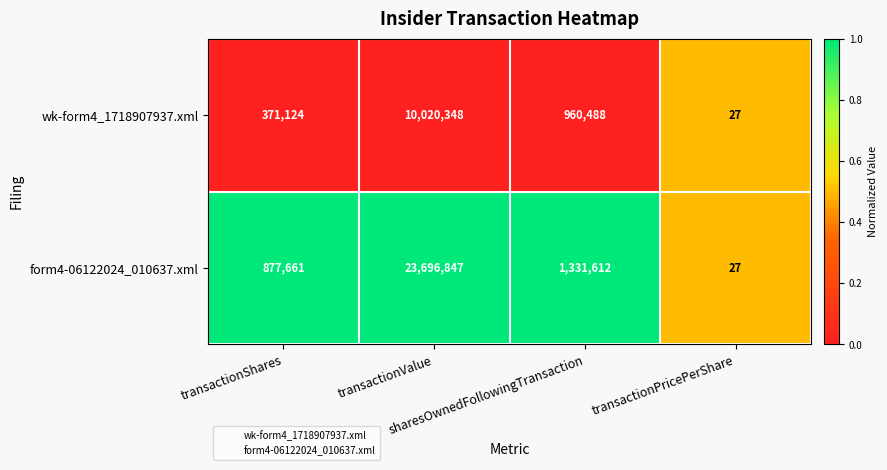

List the series in order of their peak value, highest first.

form4-06122024_010637.xml, wk-form4_1718907937.xml